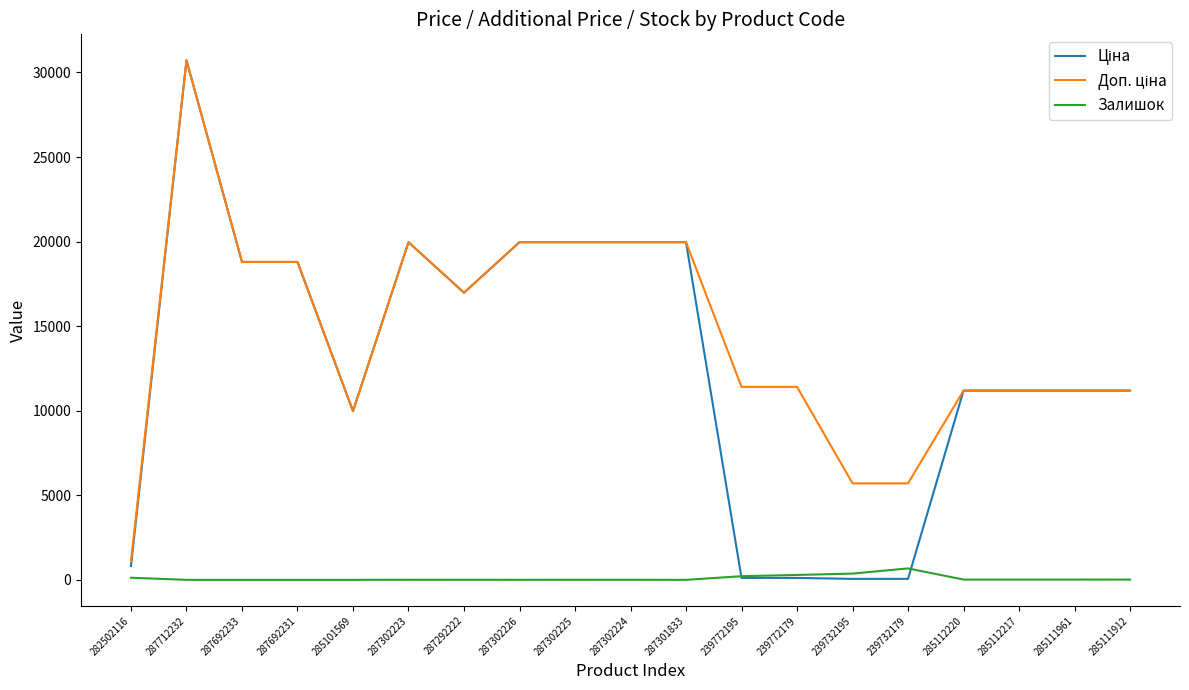

The Залишок series shows 370.0 at 239732195. True or false?

True